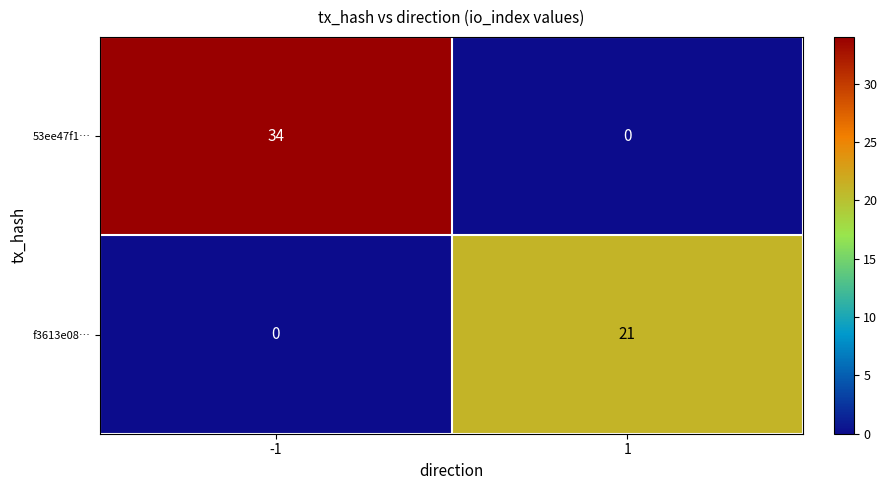

List the series in order of their overall mean, lowest first.

f3613e08…, 53ee47f1…